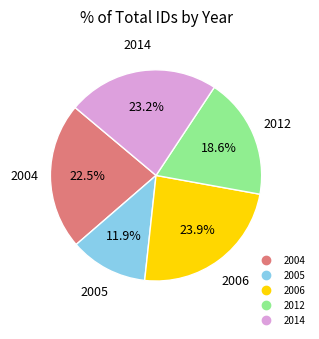

Does any single category account for the majority?

No